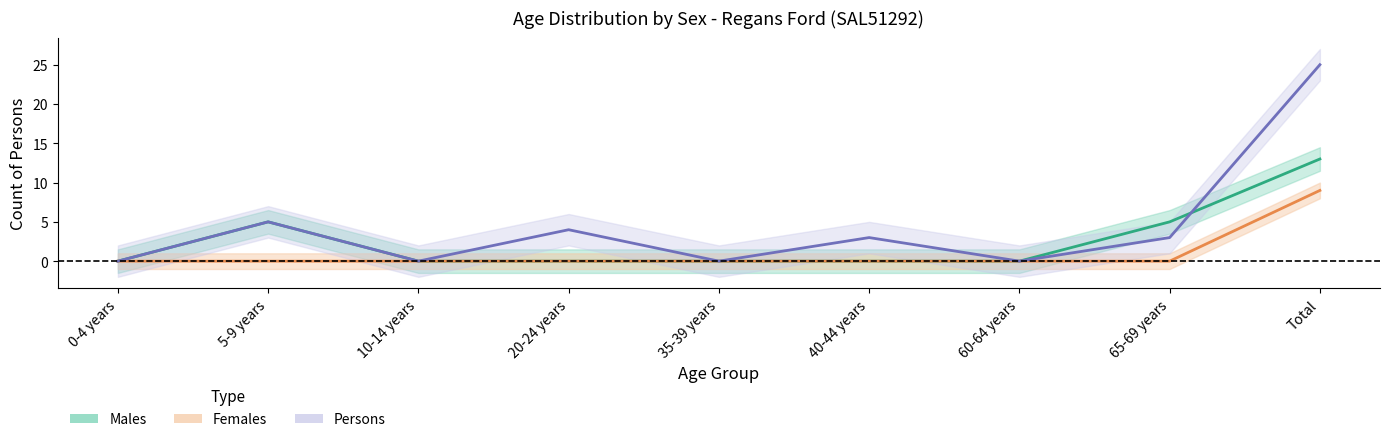

How many categories are shown in the chart?

9